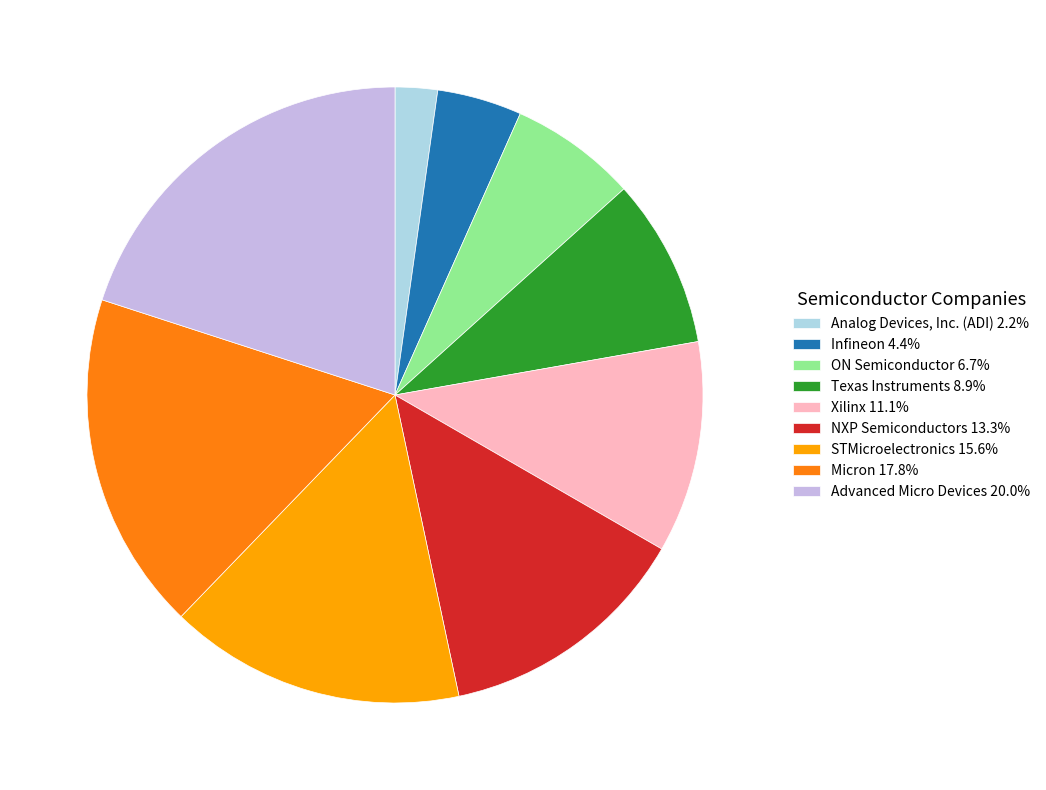

How many segments does this pie chart have?

9